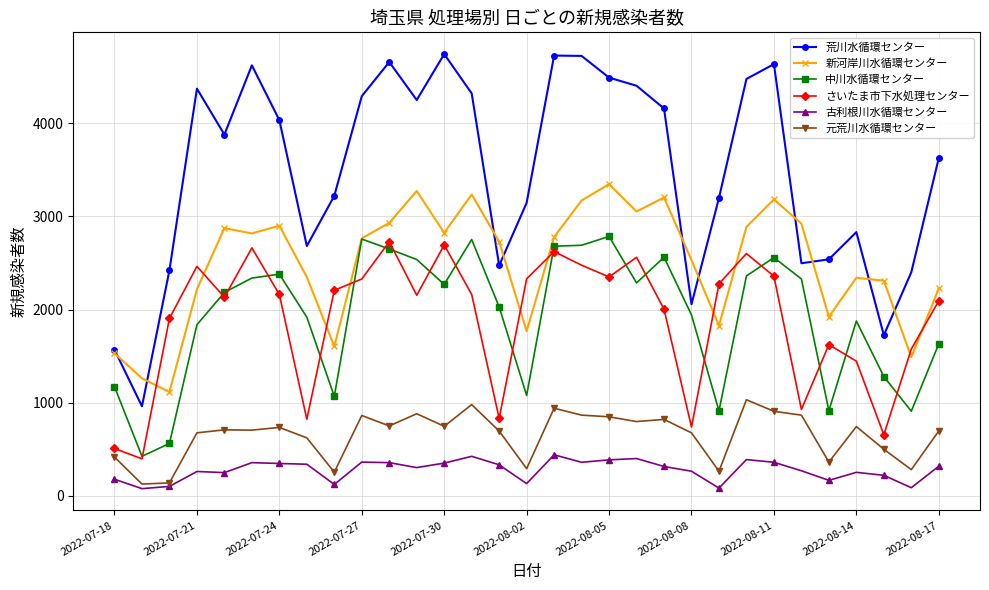

In さいたま市下水処理センター, how many points are higher than both neighbors (excluding endpoints)?

8